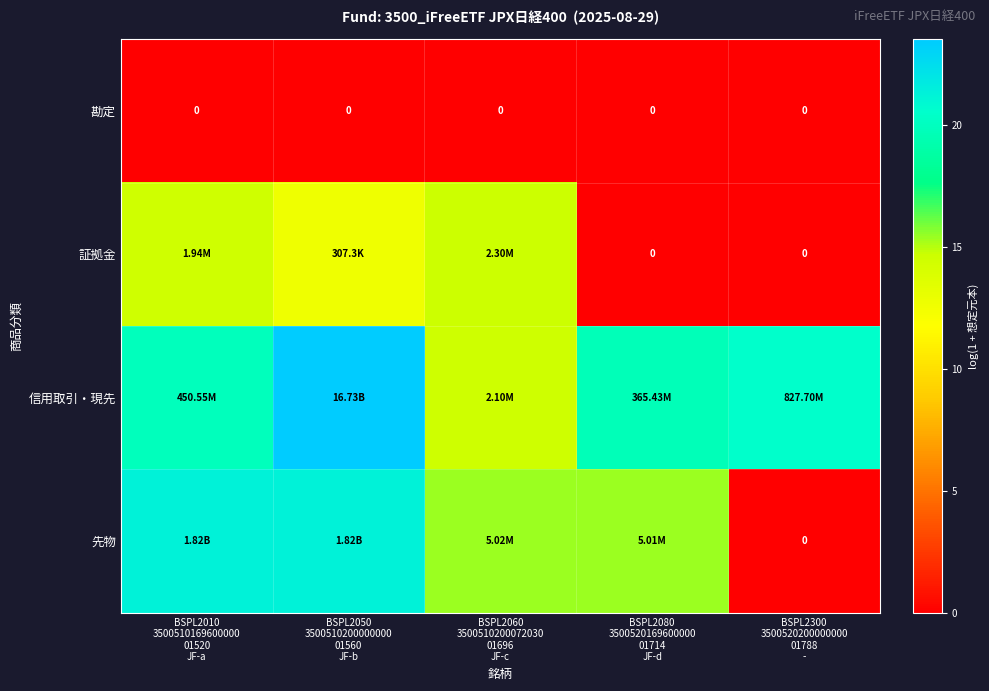

List the series in order of their peak value, lowest first.

勘定, 証拠金, 先物, 信用取引・現先